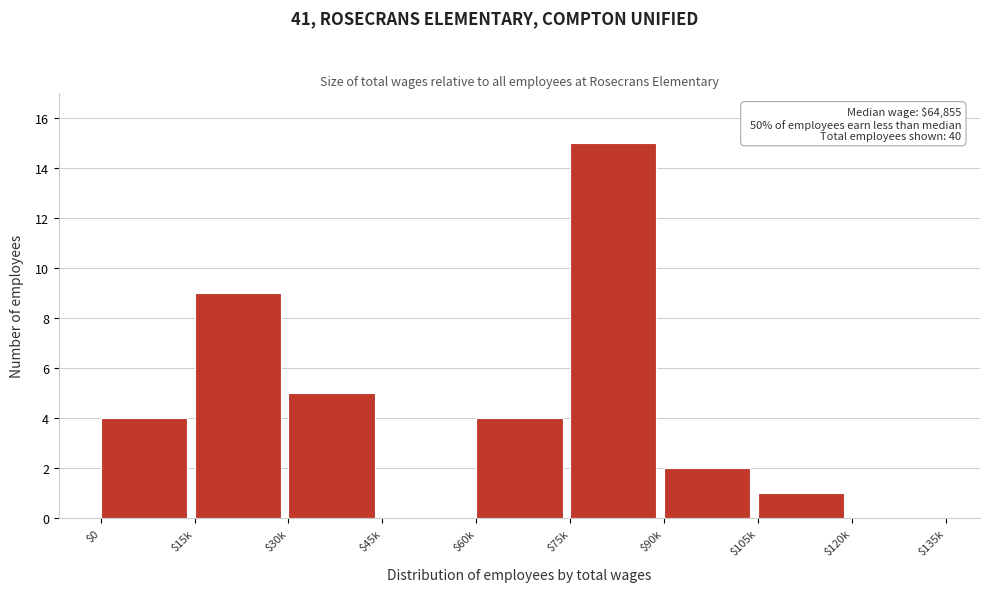

Which label corresponds to the largest value in the chart?

$75k